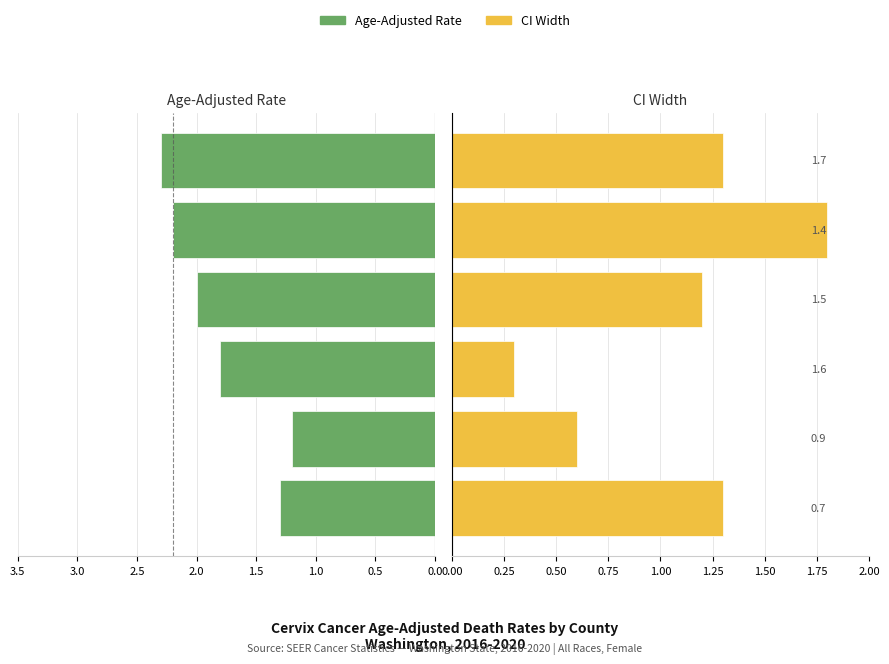

Reading left to right, what are all the values shown in this chart?

Age-Adjusted Rate: 1.3	1.2	1.8	2.0	2.2	2.3
CI Width: 1.3	0.6	0.3	1.2	1.8	1.3